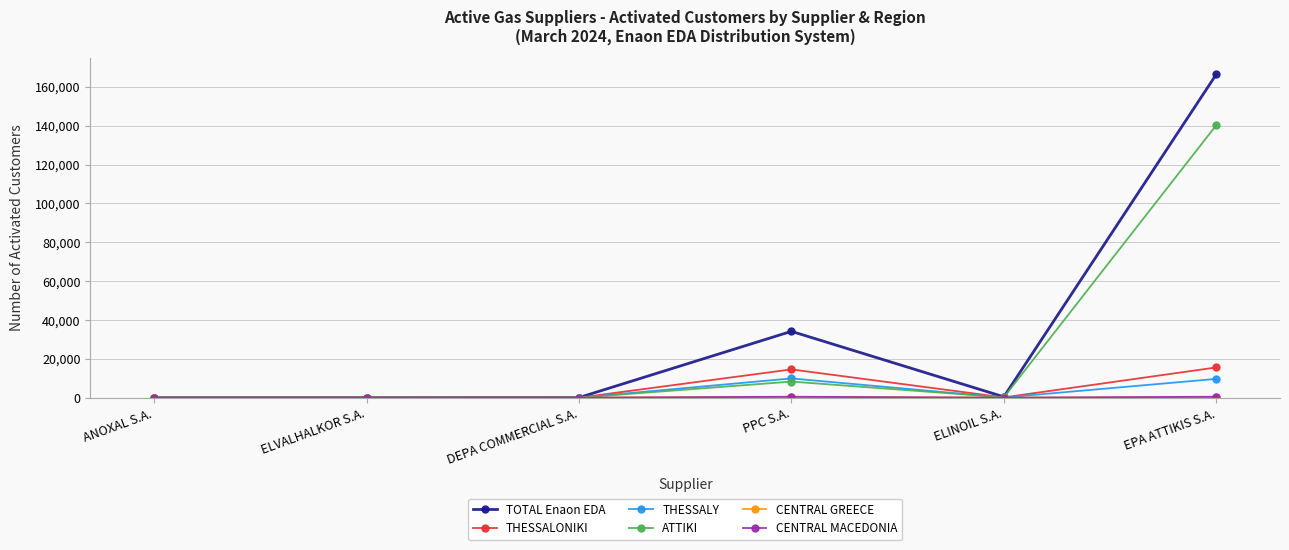

Is it true that TOTAL Enaon EDA equals 97429 at EPA ATTIKIS S.A.?

False